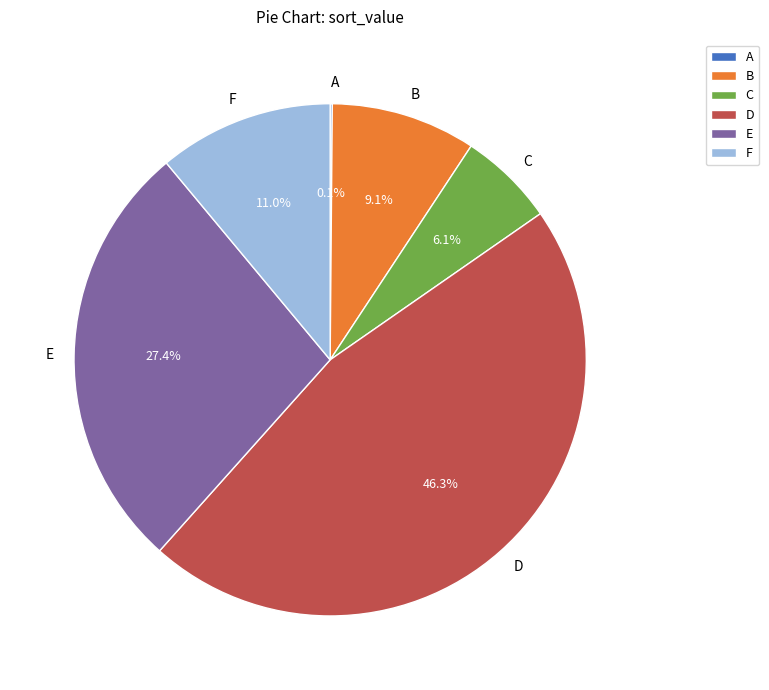

Is there any slice that represents more than half of the pie?

No